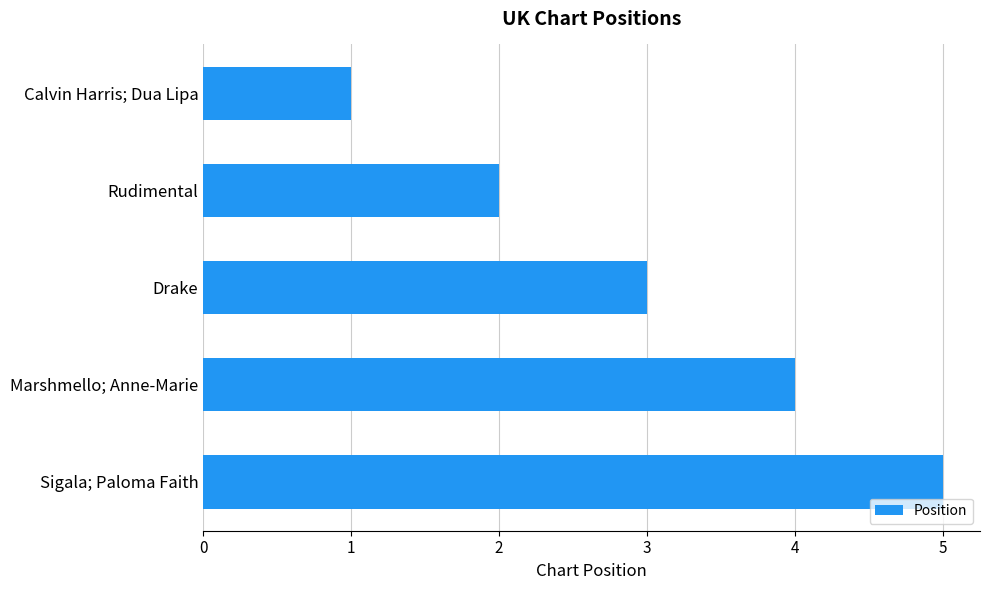

Reading bottom to top, transcribe all the data shown in this chart.

Sigala; Paloma Faith=5	Marshmello; Anne-Marie=4	Drake=3	Rudimental=2	Calvin Harris; Dua Lipa=1